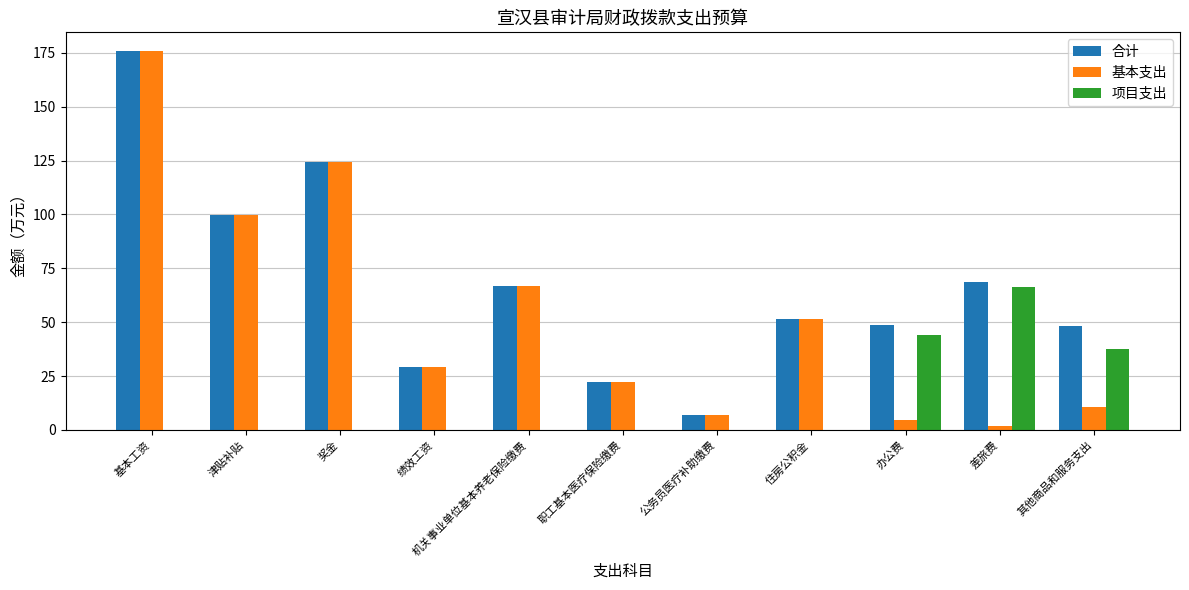

What is the sum of the 合计 values at 住房公积金 and 职工基本医疗保险缴费?

73.7